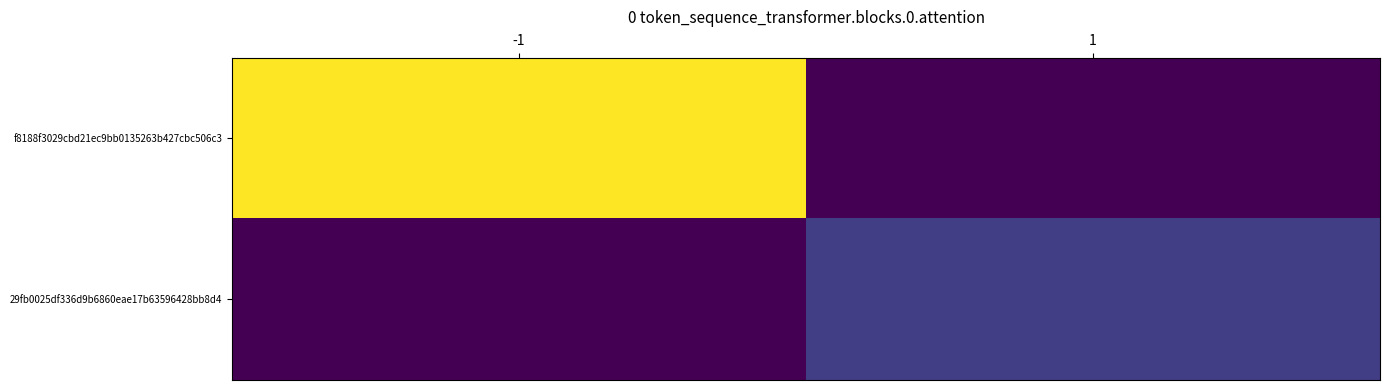

At how many categories does at least one series exceed 43?

1